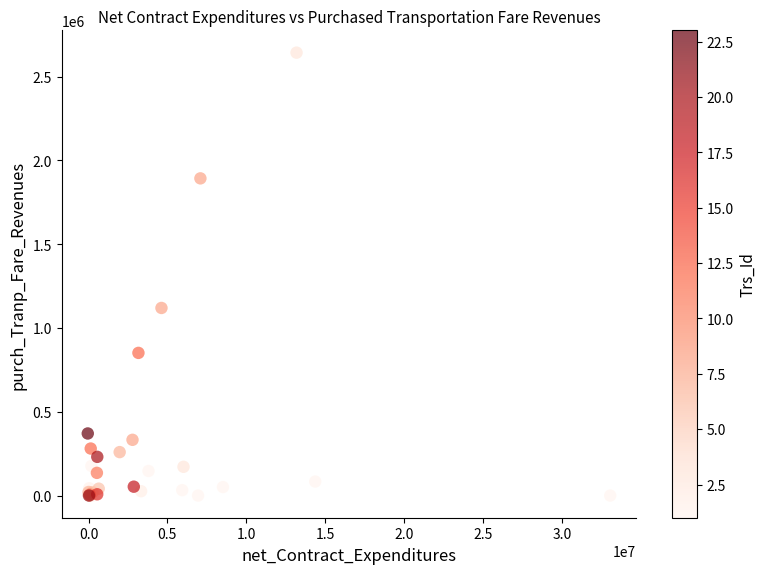

What Y value in the scatter plot is closest to 1321408?

1119457